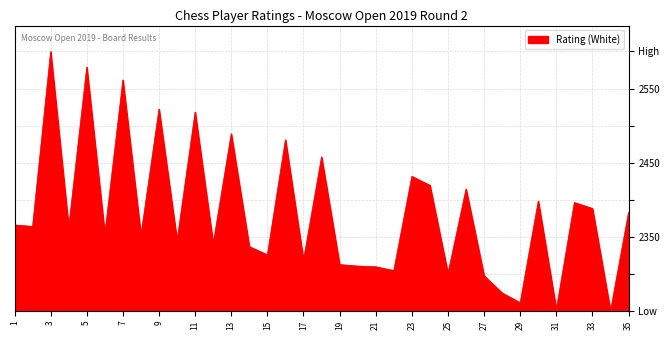

Does the chart have visible grid lines?

Yes